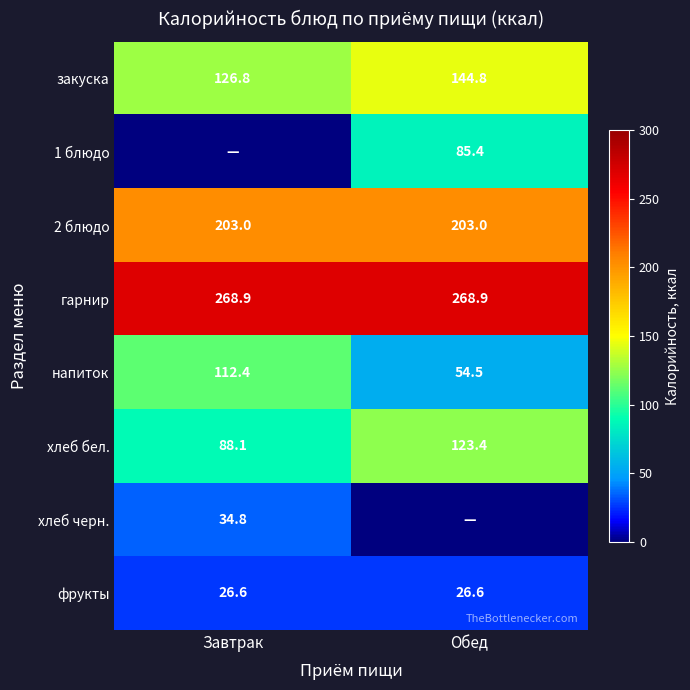

What is the sum of the закуска values at Завтрак and Обед?

271.6